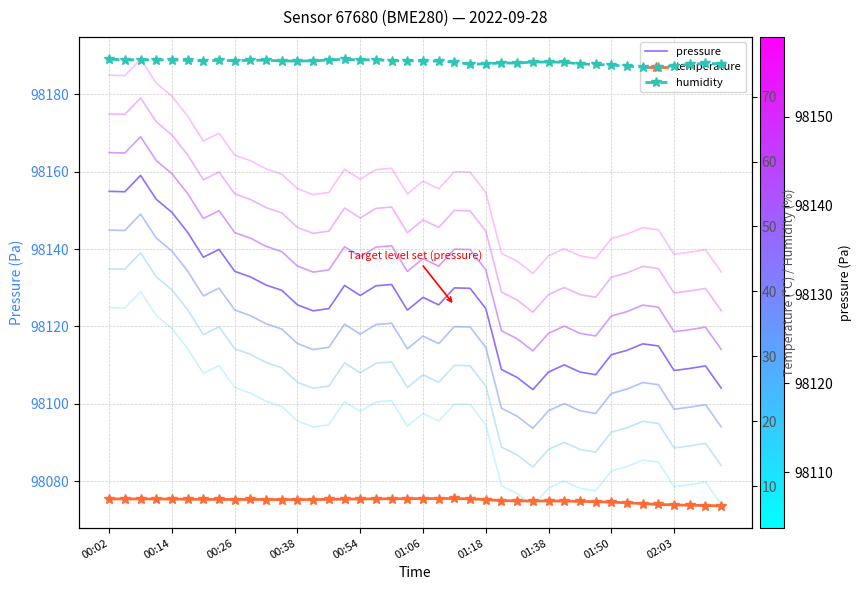

What is the lowest value of the pressure series?

98103.7